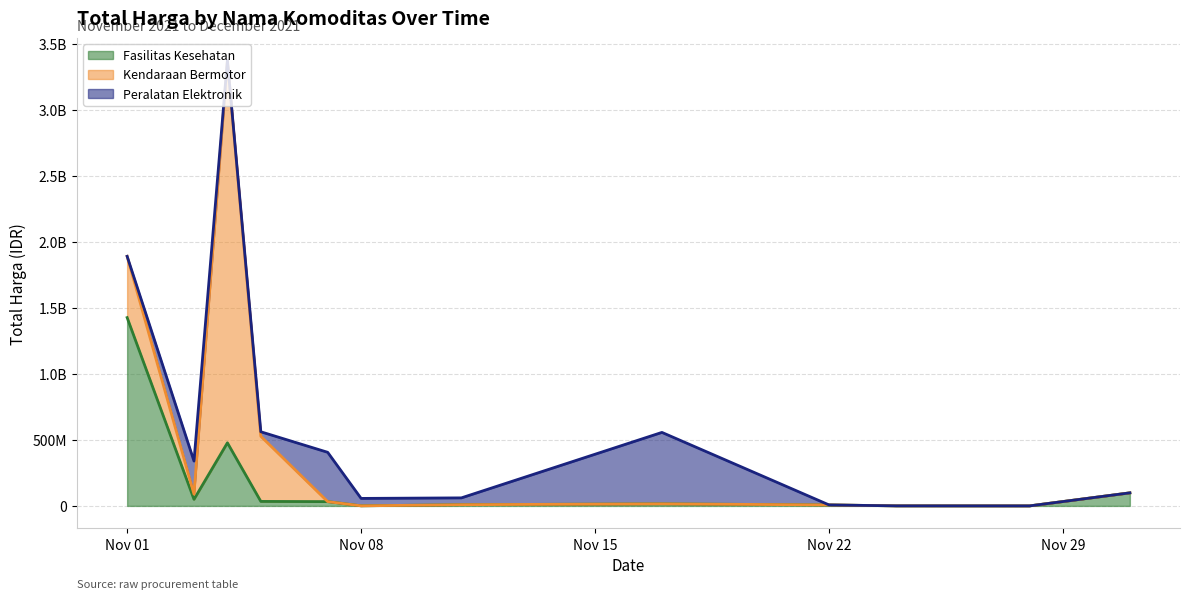

True or false: Fasilitas Kesehatan has a value of 13637960 at 2021-11-05.

False